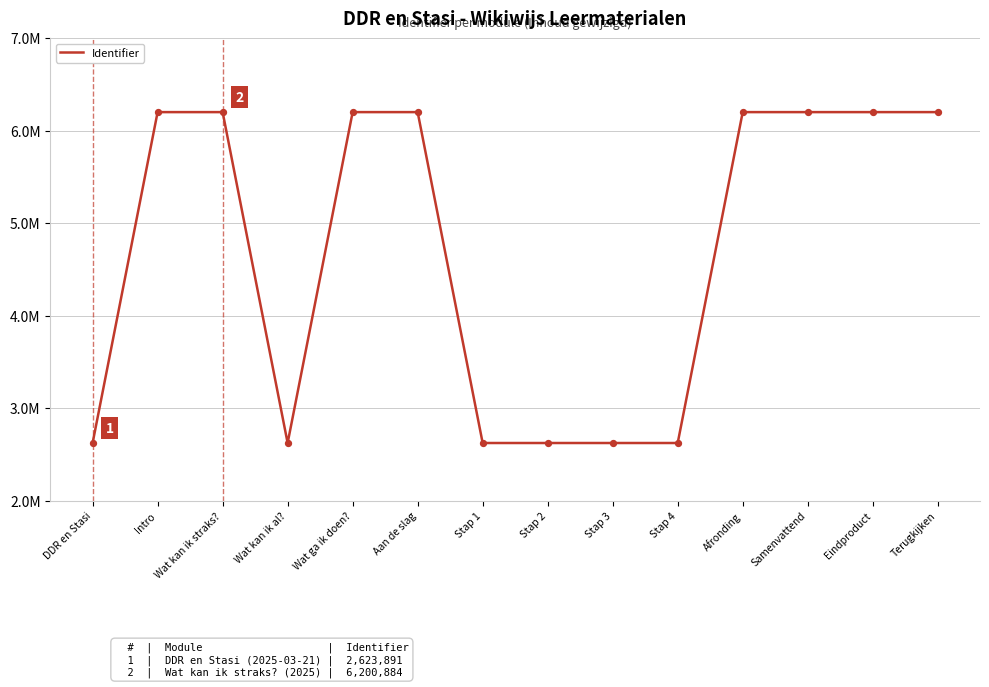

Which has a higher value, Eindproduct or Samenvattend?

Eindproduct